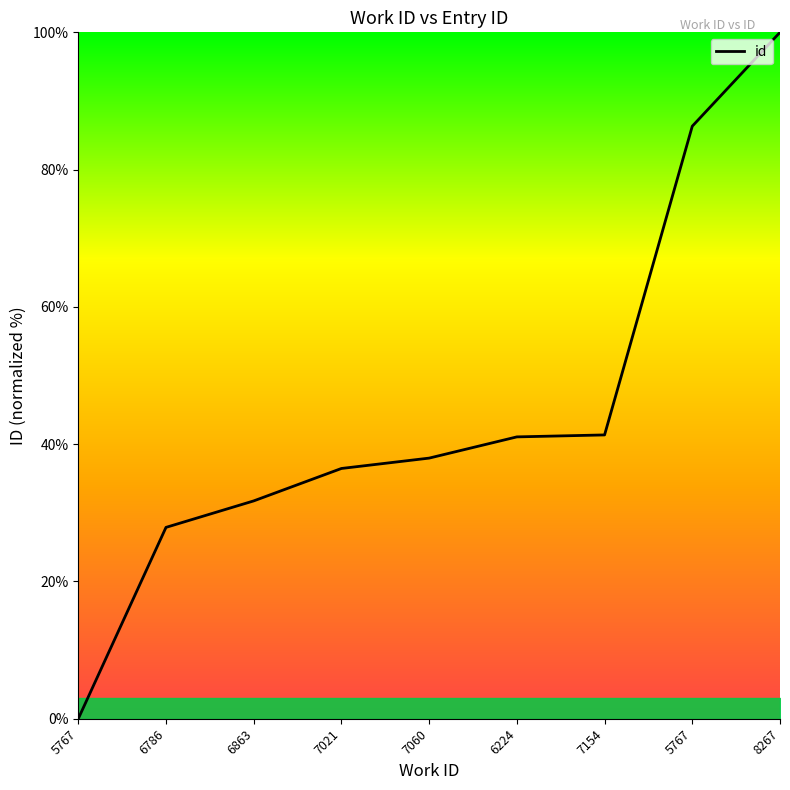

Does the chart display data point markers on the line(s)?

No